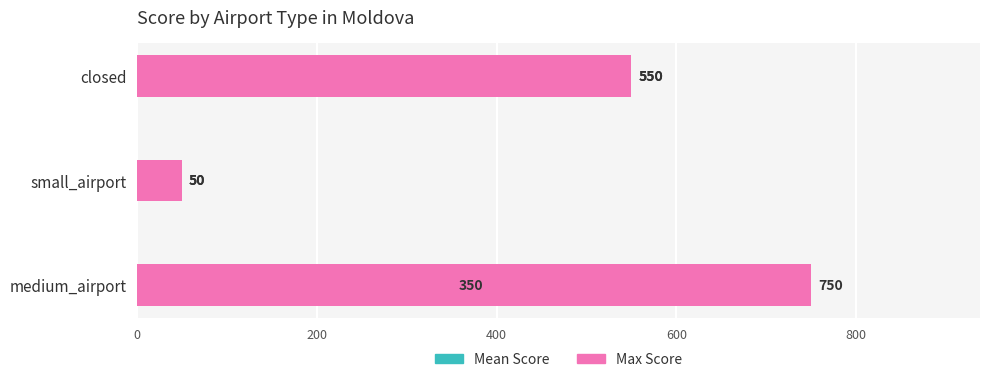

How many data points in Mean Score are above 350?

1